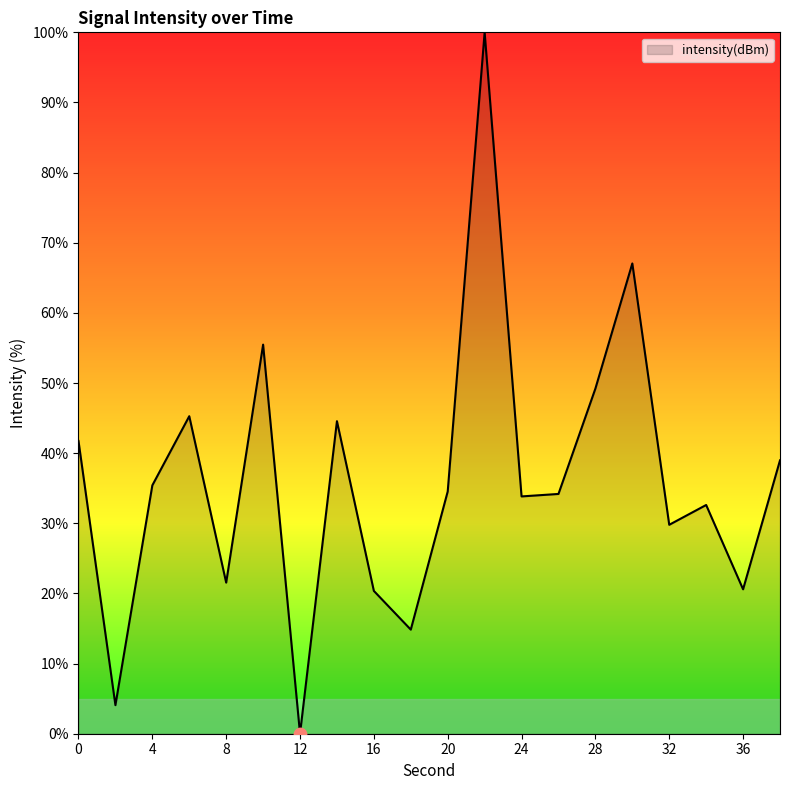

What is the difference between the maximum and minimum values?

100.0